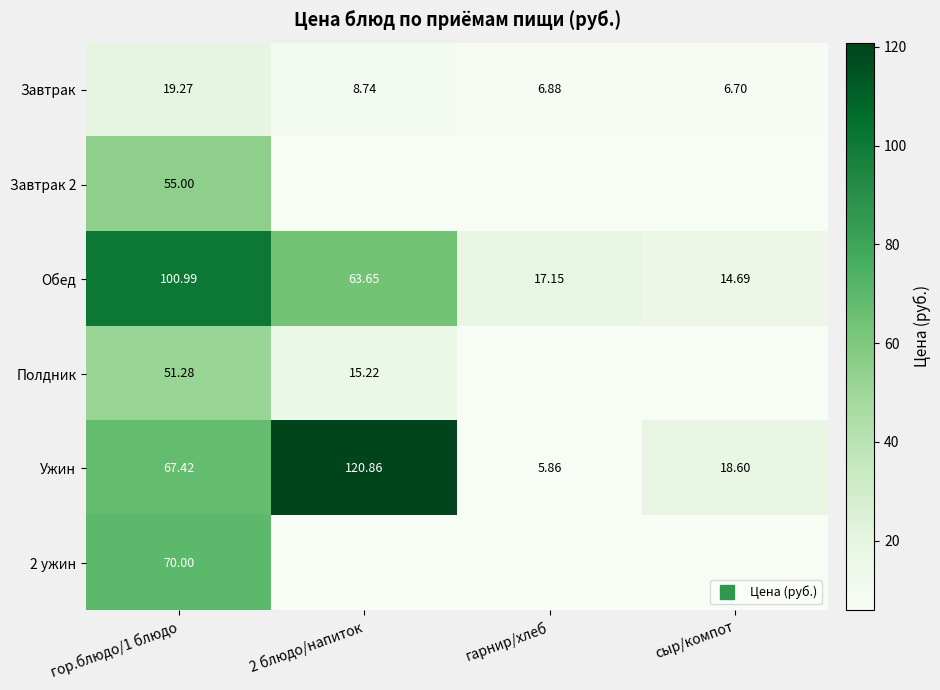

The Обед series shows 36.8 at гор.блюдо/1 блюдо. True or false?

False